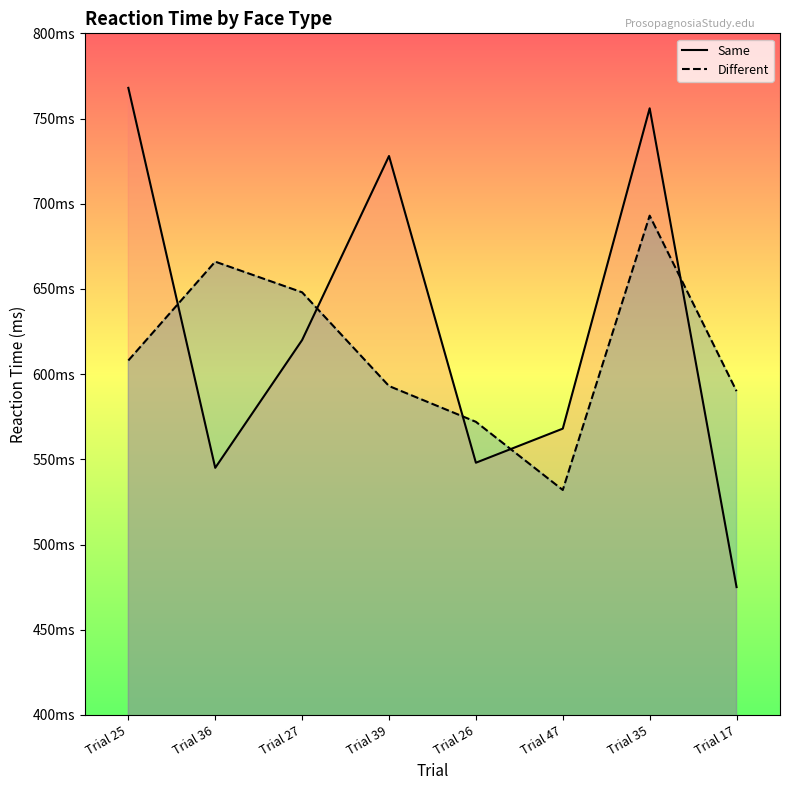

How many times do Same and Different cross each other?

5